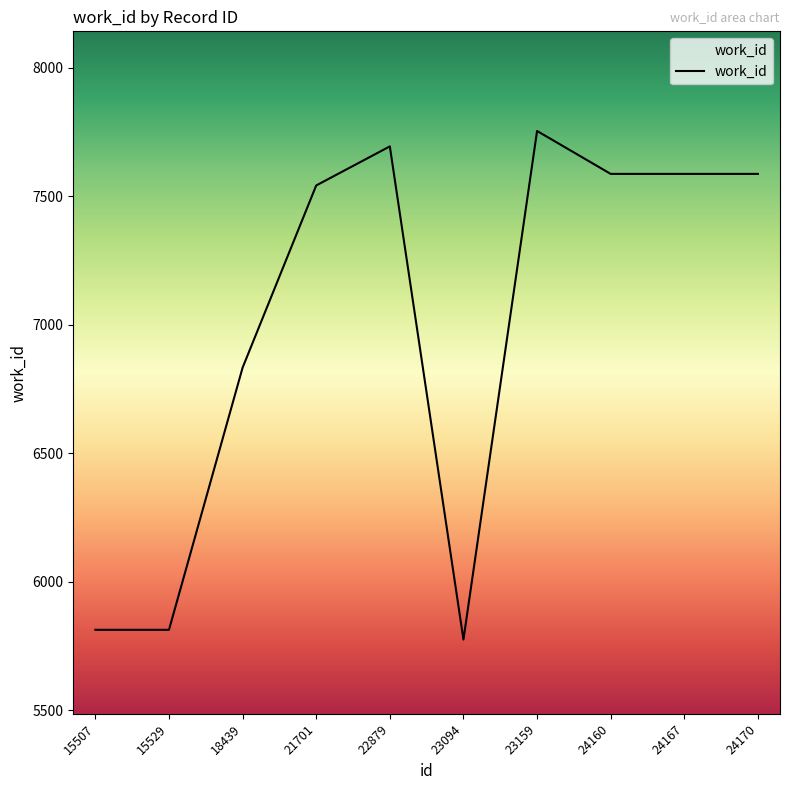

The chart shows a value of 7694 at 22879. True or false?

True